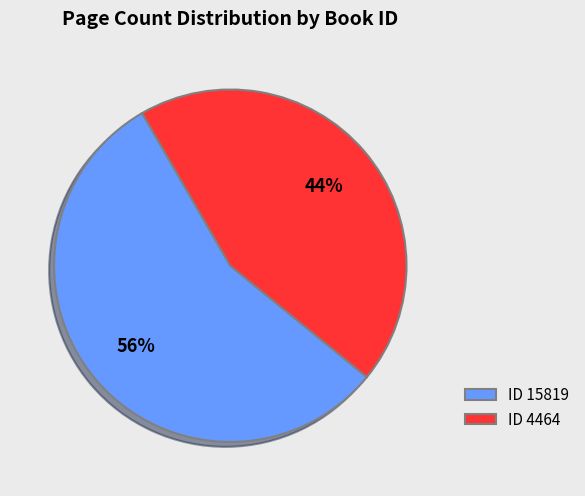

Is it true that ID 15819 is 56% of the pie?

True